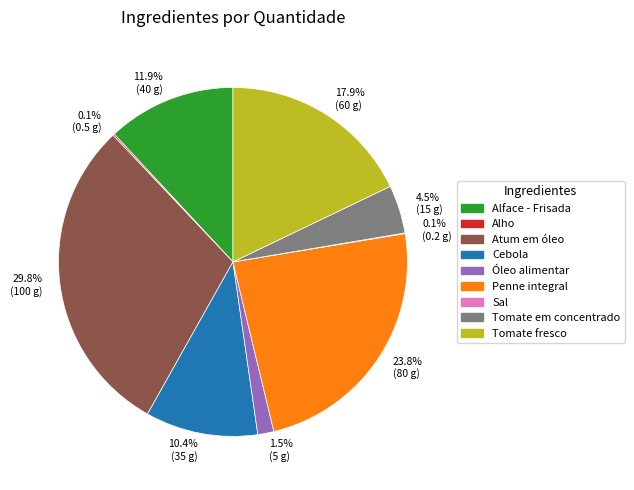

Which has a higher value, Tomate em concentrado or Penne integral?

Penne integral